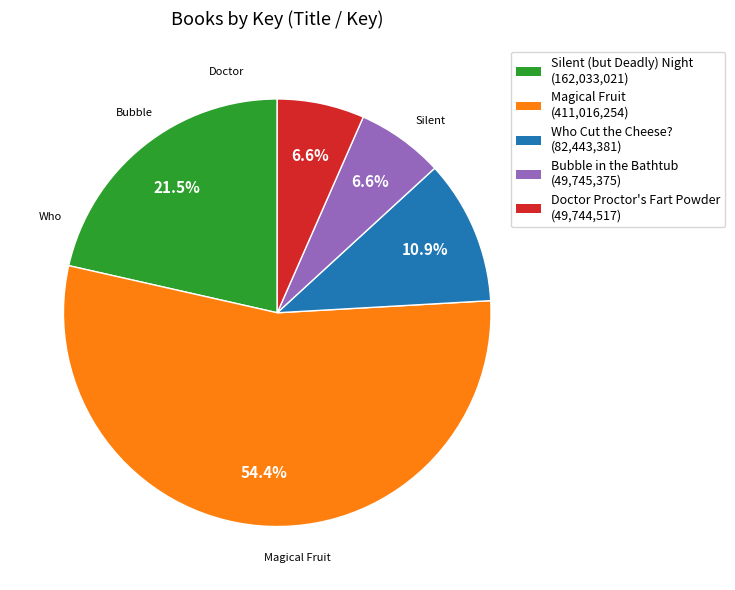

Is Magical Fruit the majority of the pie?

Yes